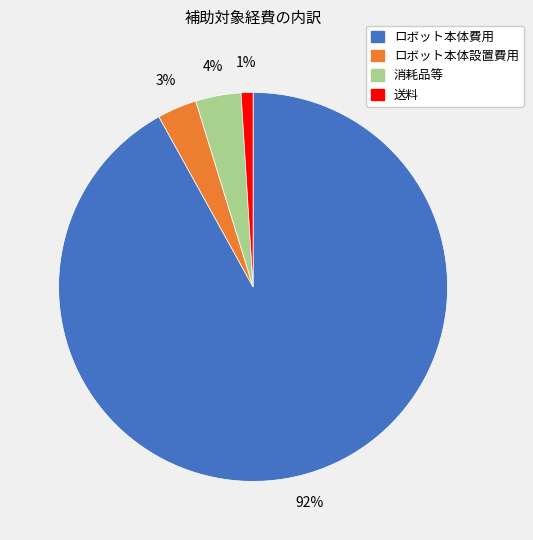

What is the largest slice in the pie chart?

ロボット本体費用